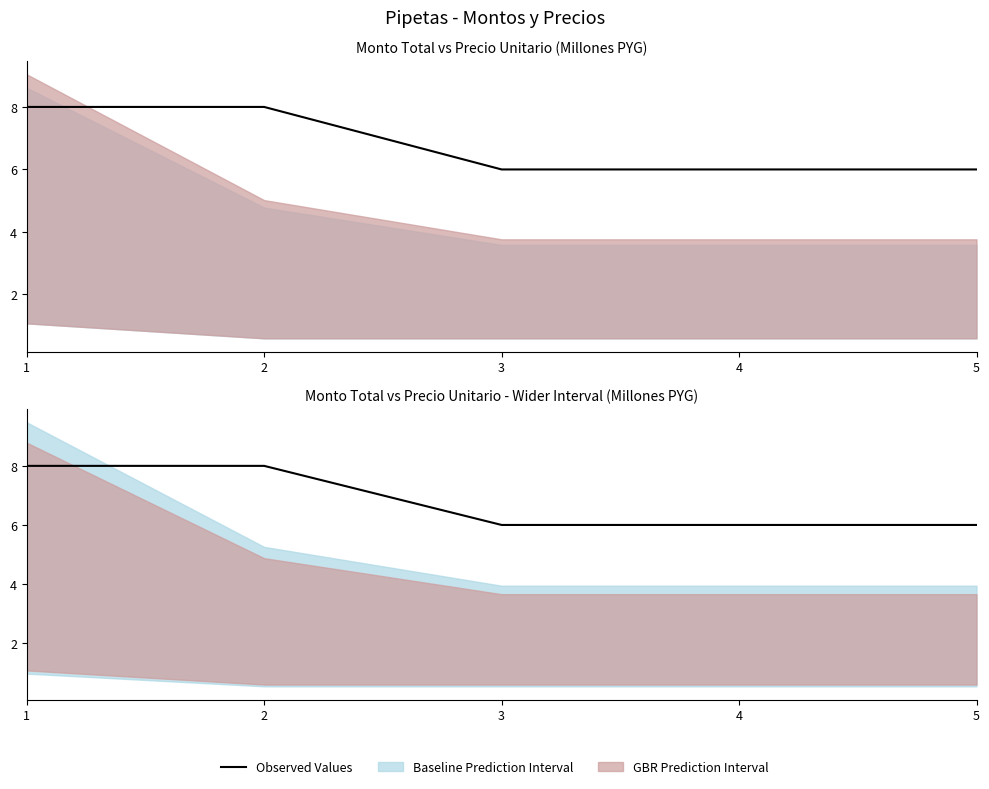

What is the change in value from 1 to 5?

-2